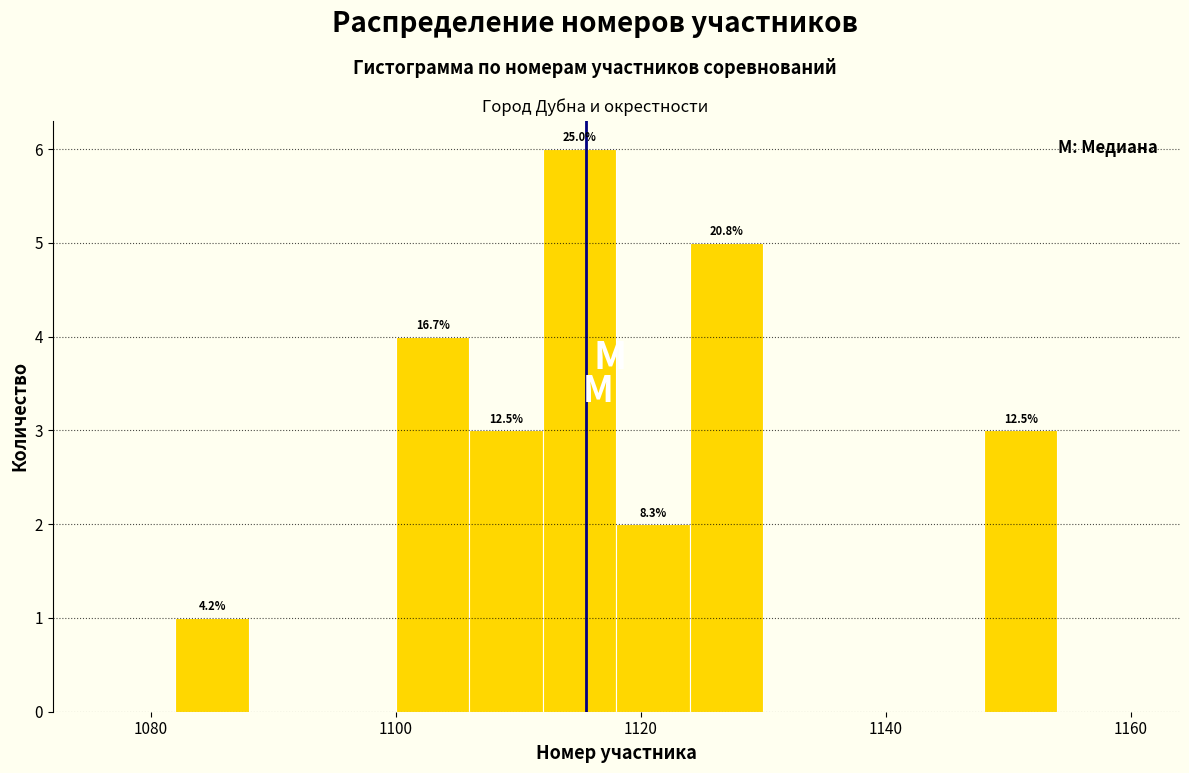

Read against the x-axis, roughly where is the centre of the tallest bar?

1116